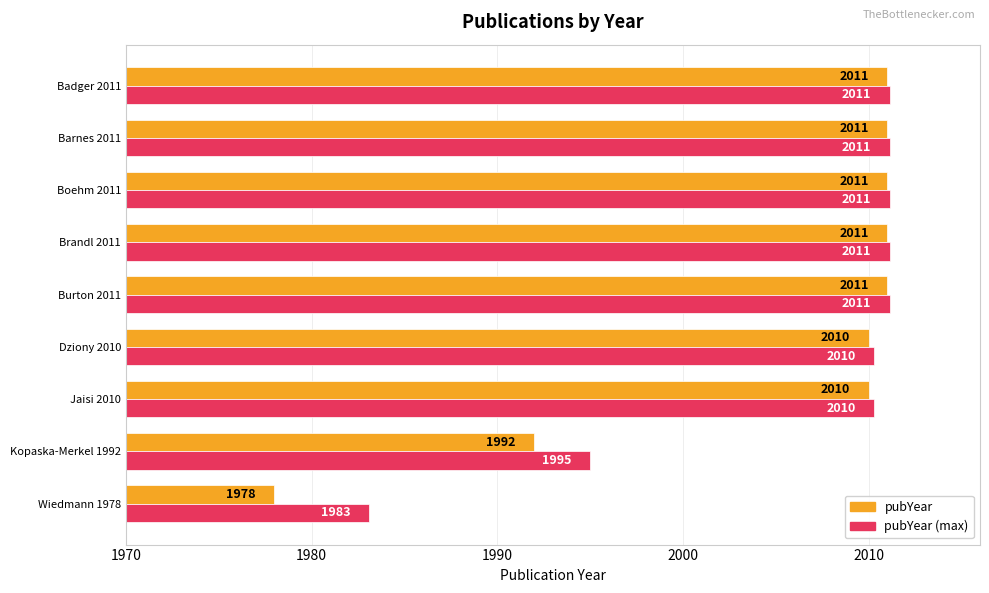

At how many categories does at least one series exceed 1994?

8